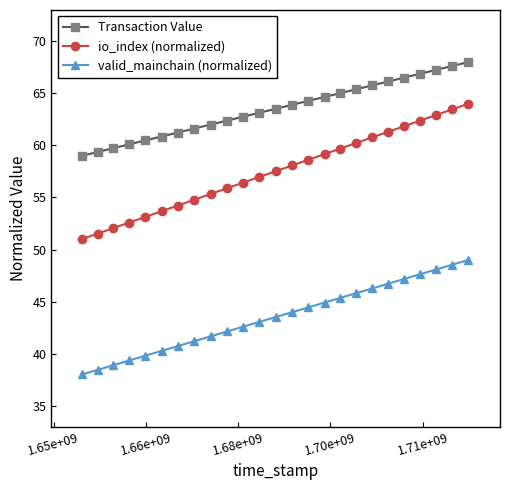

What is the maximum value shown in the chart?

68.0